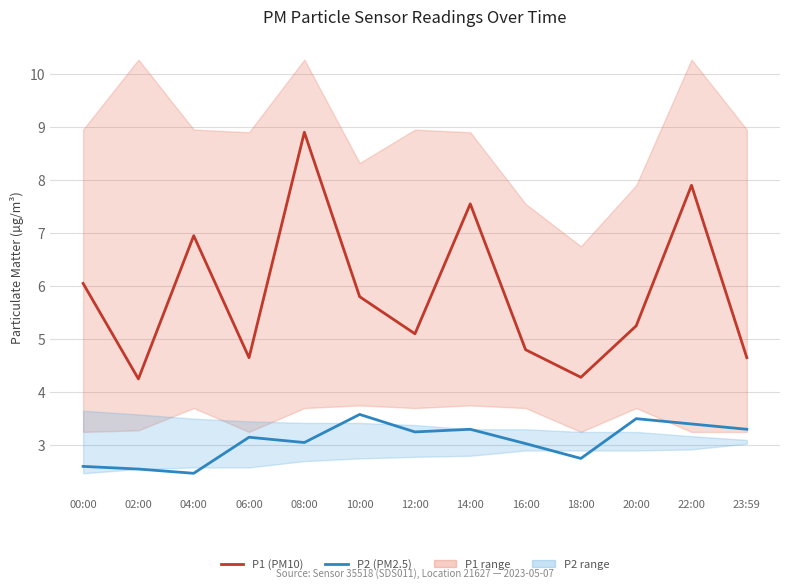

List the series in order of their peak value, lowest first.

P2 (PM2.5), P1 (PM10)